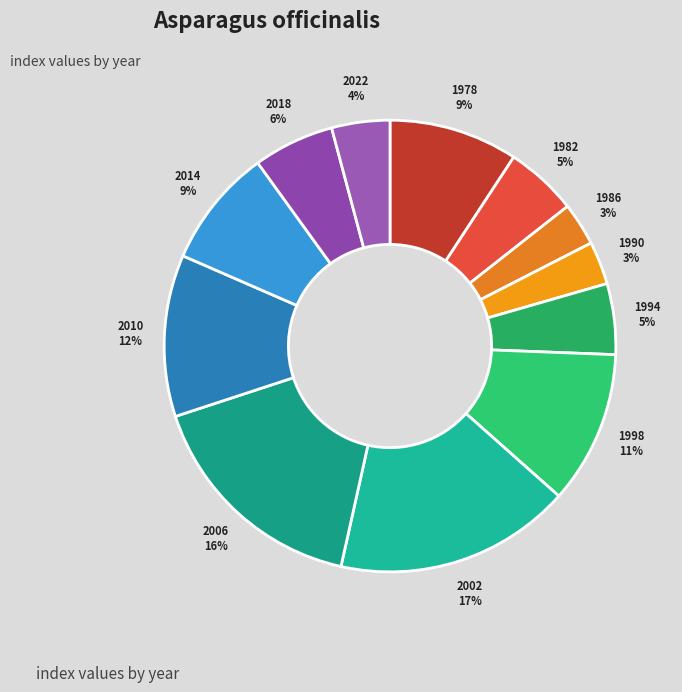

True or false: 1982 accounts for 5% of the total.

True